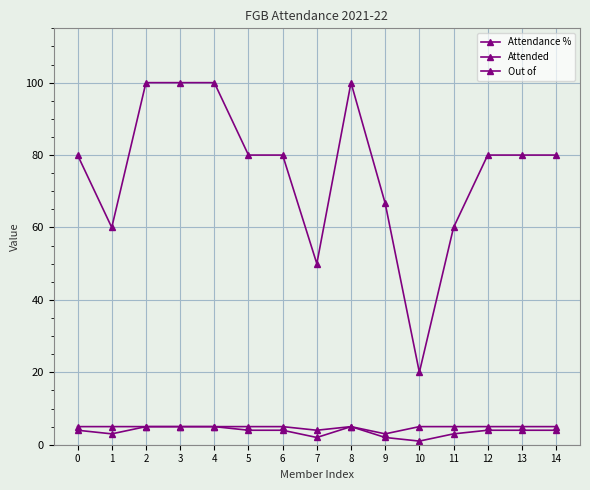

True or false: Out of and Attendance % intersect in this chart.

False